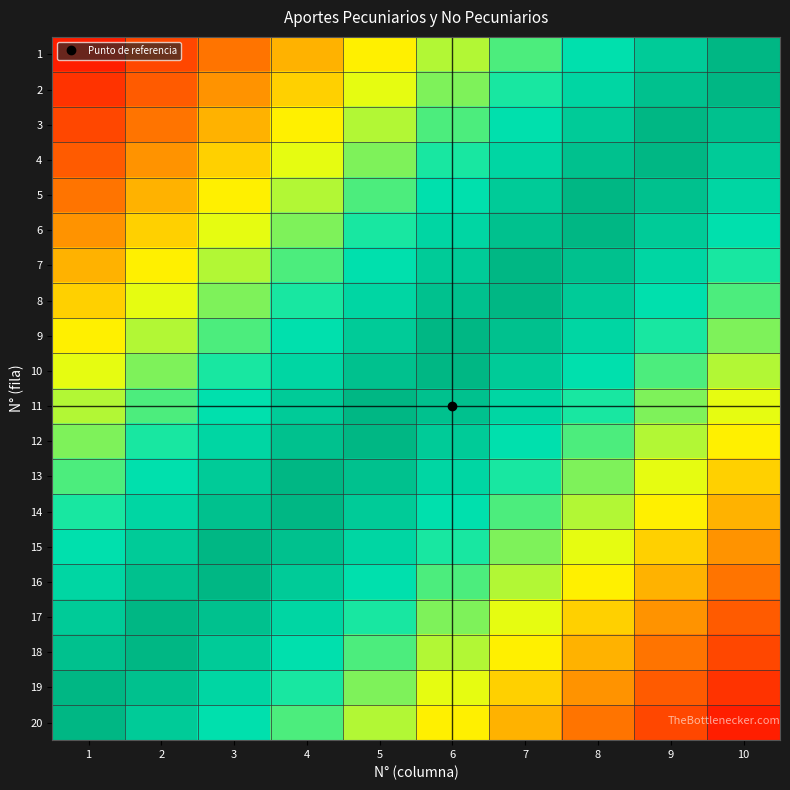

Which category has the lowest value across all series?

1